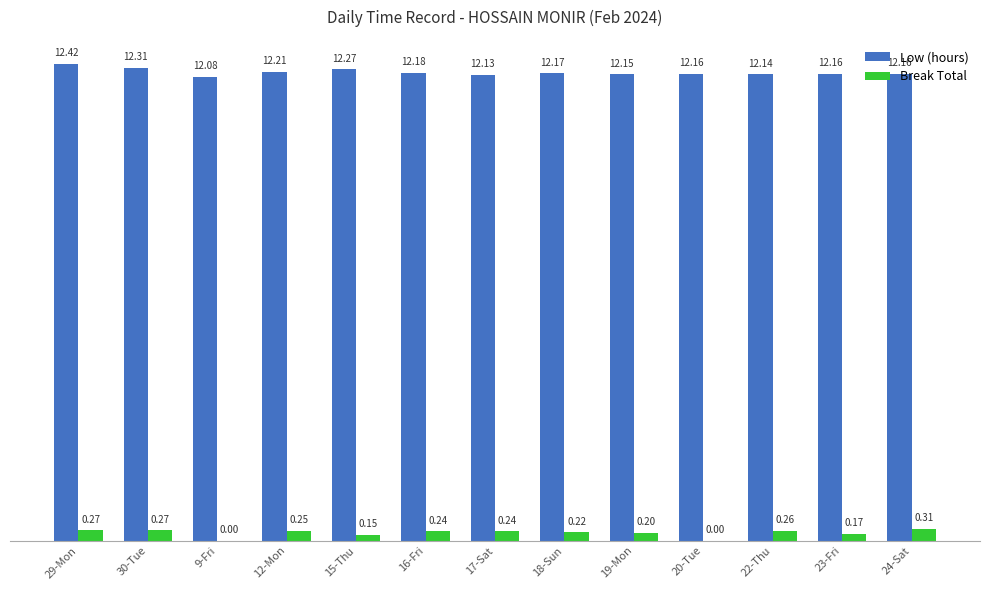

How many groups of bars are there?

13